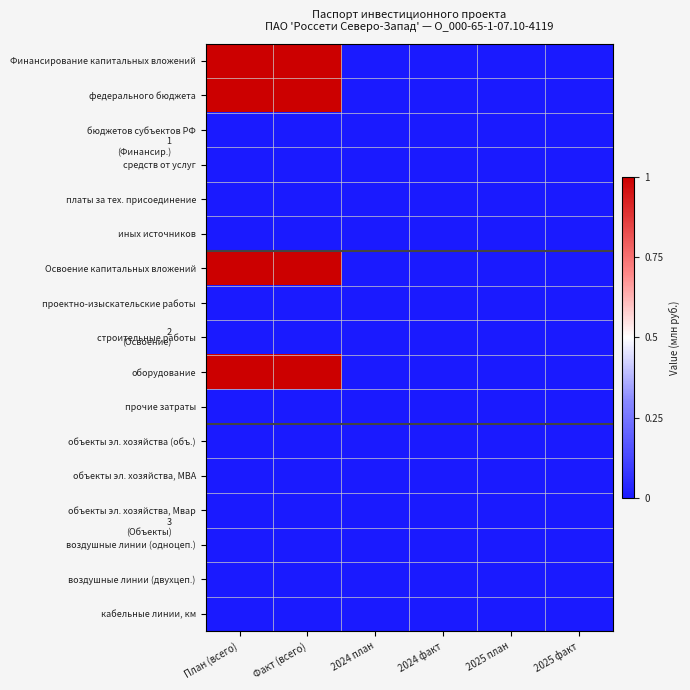

Count the number of categories in the chart.

6